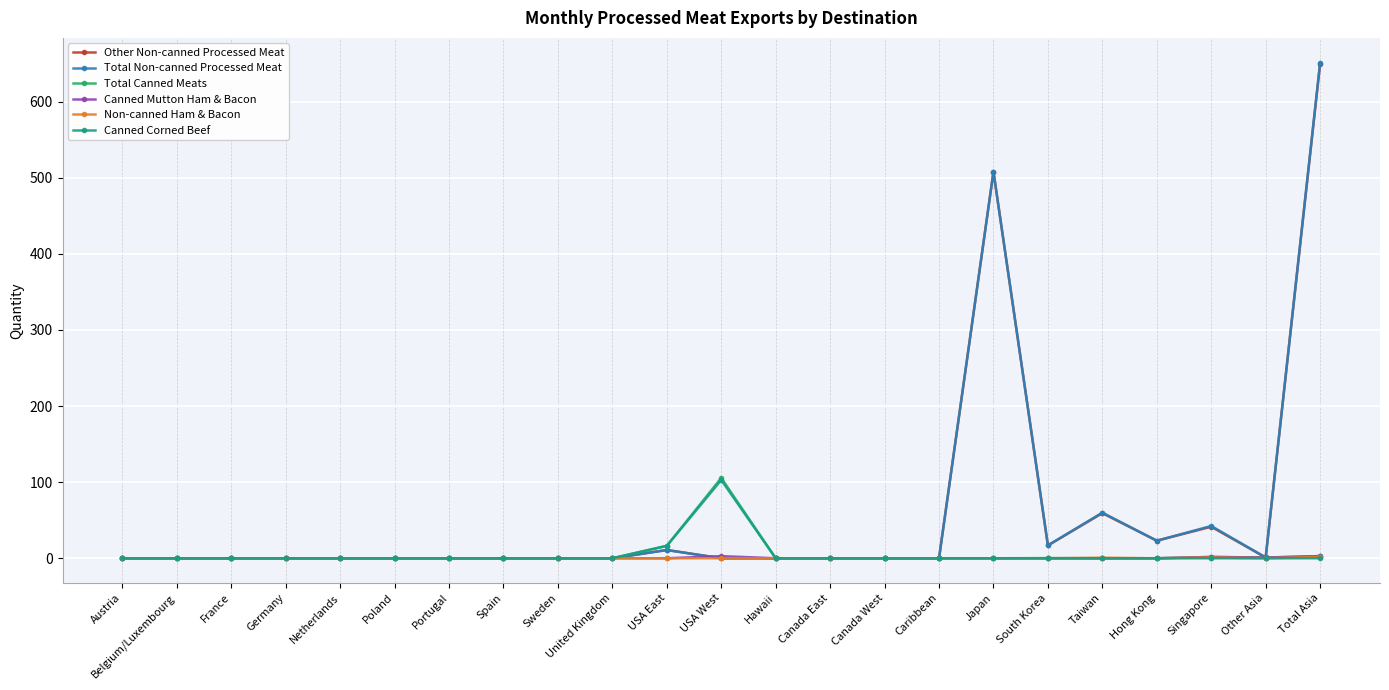

What position from the left is Portugal?

7